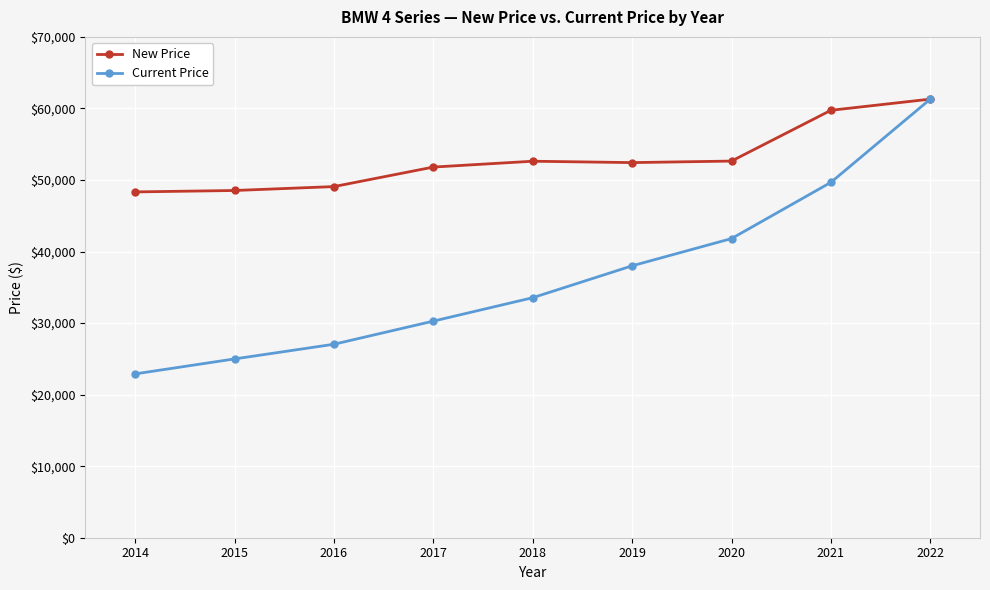

Between 2018 and 2022, which series saw the biggest shift?

Current Price